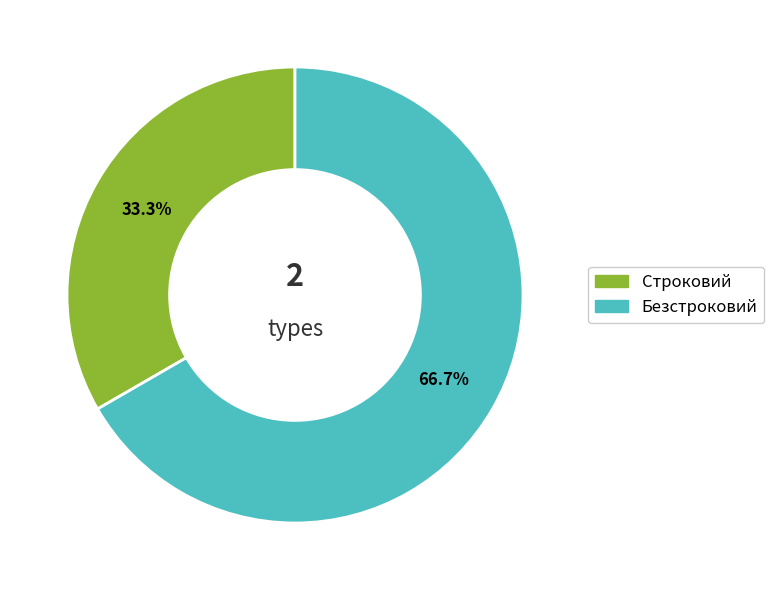

Count the number of slices in the pie.

2